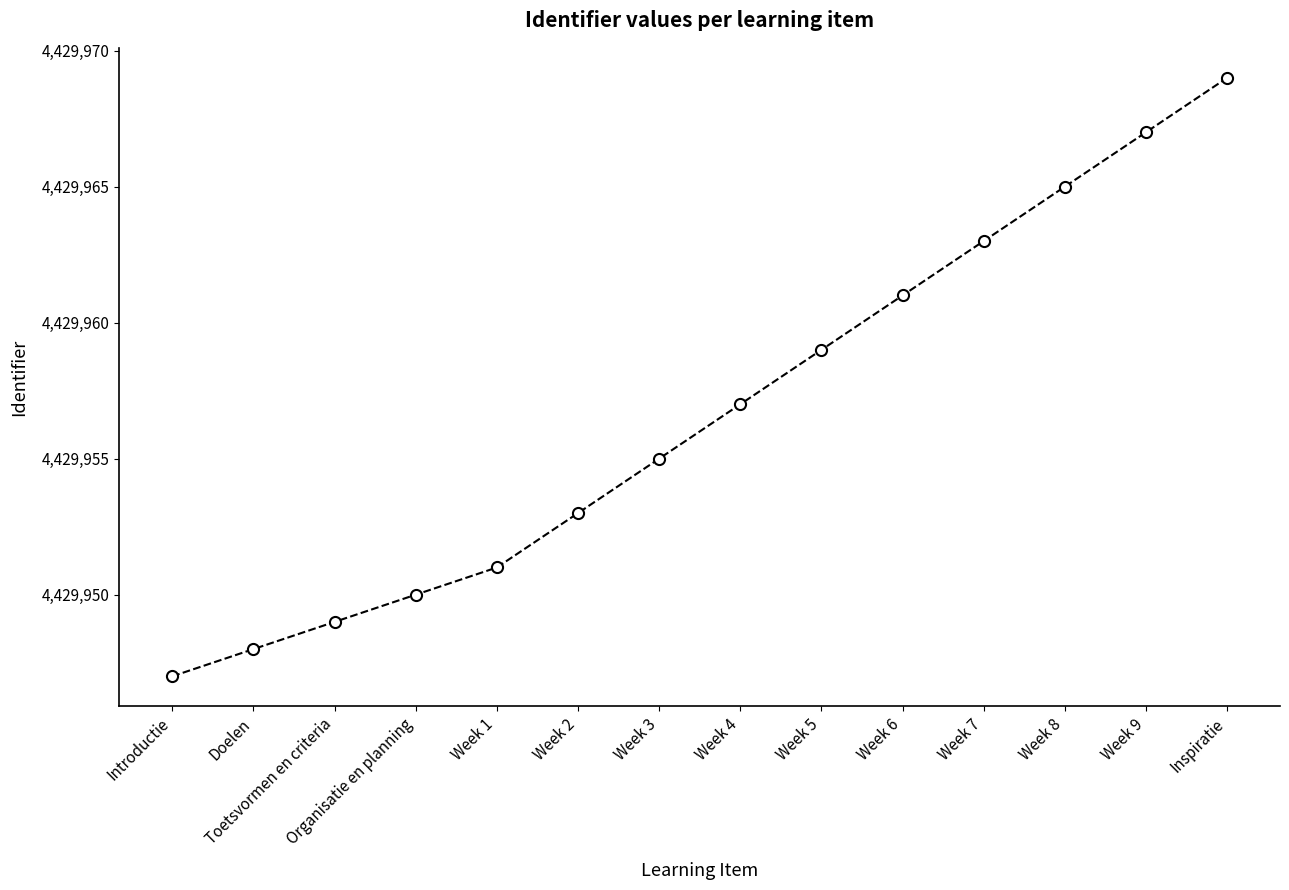

Reading right to left, extract all data points from this chart.

Inspiratie=4429969	Week 9=4429967	Week 8=4429965	Week 7=4429963	Week 6=4429961	Week 5=4429959	Week 4=4429957	Week 3=4429955	Week 2=4429953	Week 1=4429951	Organisatie en planning=4429950	Toetsvormen en criteria=4429949	Doelen=4429948	Introductie=4429947